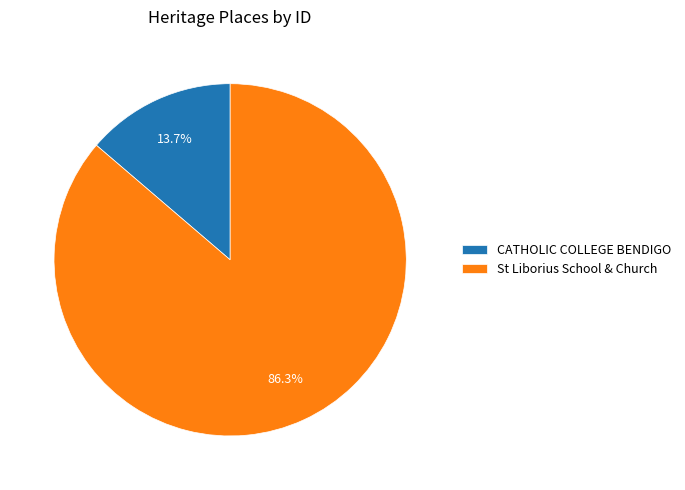

Is CATHOLIC COLLEGE BENDIGO the majority of the pie?

No